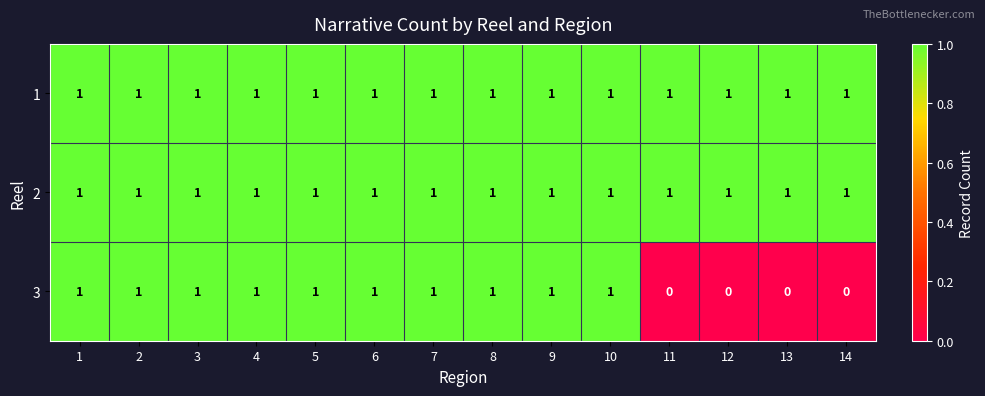

What is the sum of all 1 values?

14